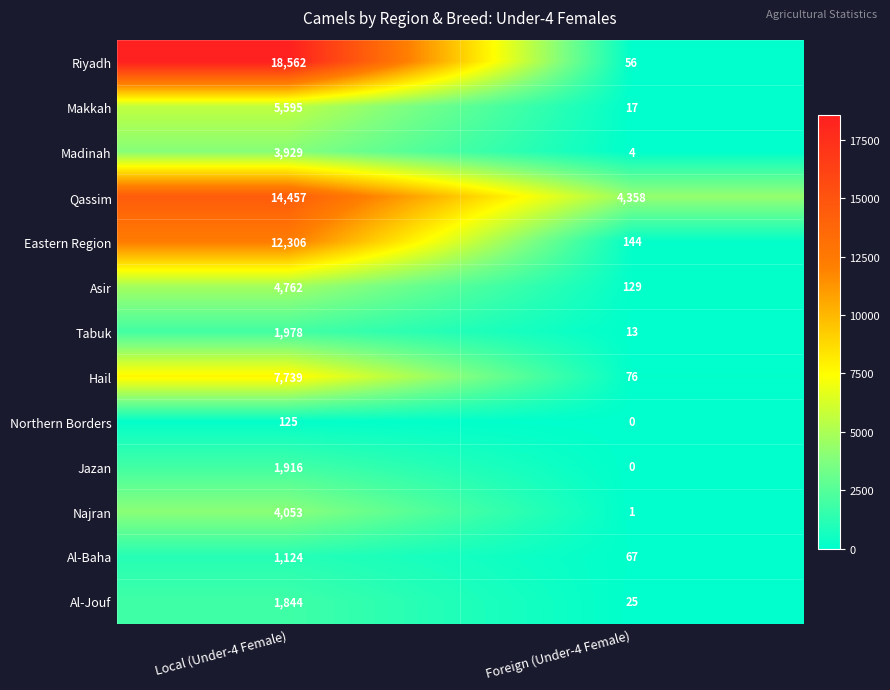

What is the difference between the highest and lowest values at Local (Under-4 Female)?

18437